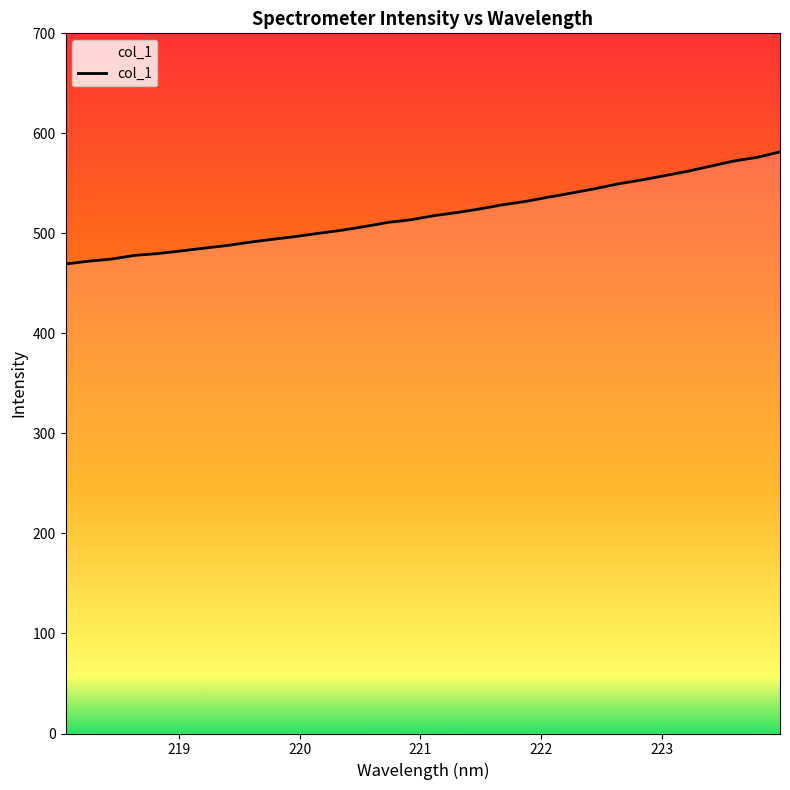

What is the smallest value displayed?

469.4